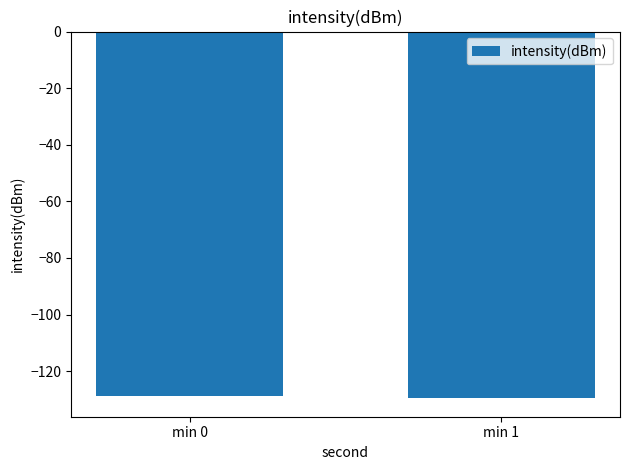

Is it true that the value at min 1 is -129.6?

True